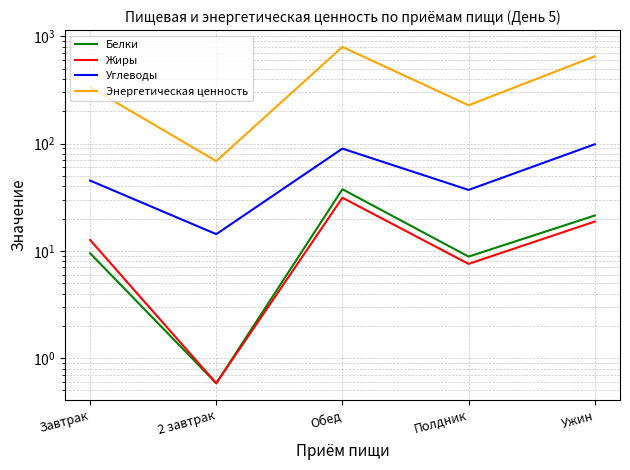

What is the value of the Белки point at the 3rd from the left?

37.5